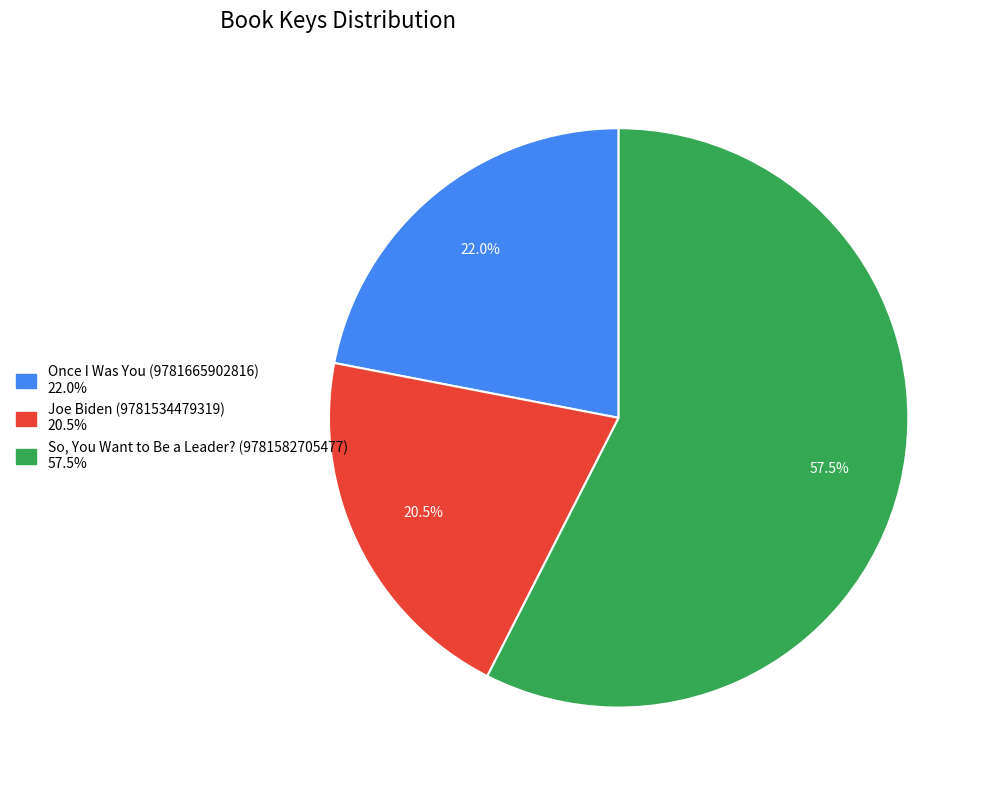

What is the ratio of the value at Joe Biden (9781534479319) to the value at Once I Was You (9781665902816)?

0.9